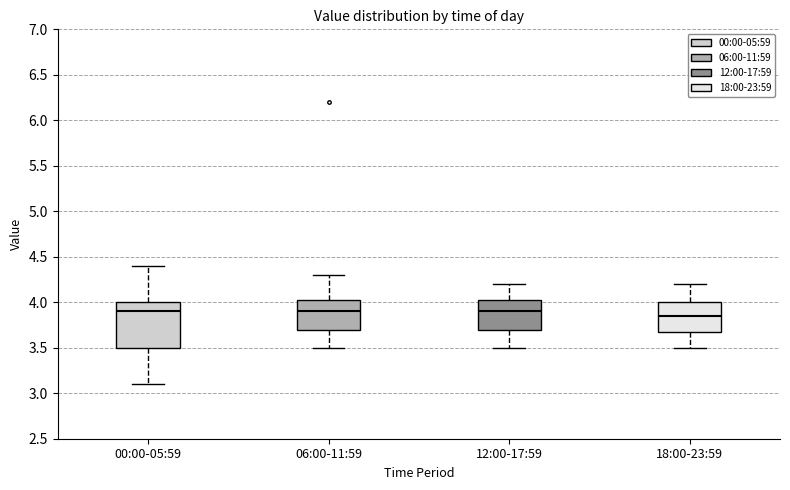

Which box is the tallest, from its lower edge to its upper edge?

00:00-05:59